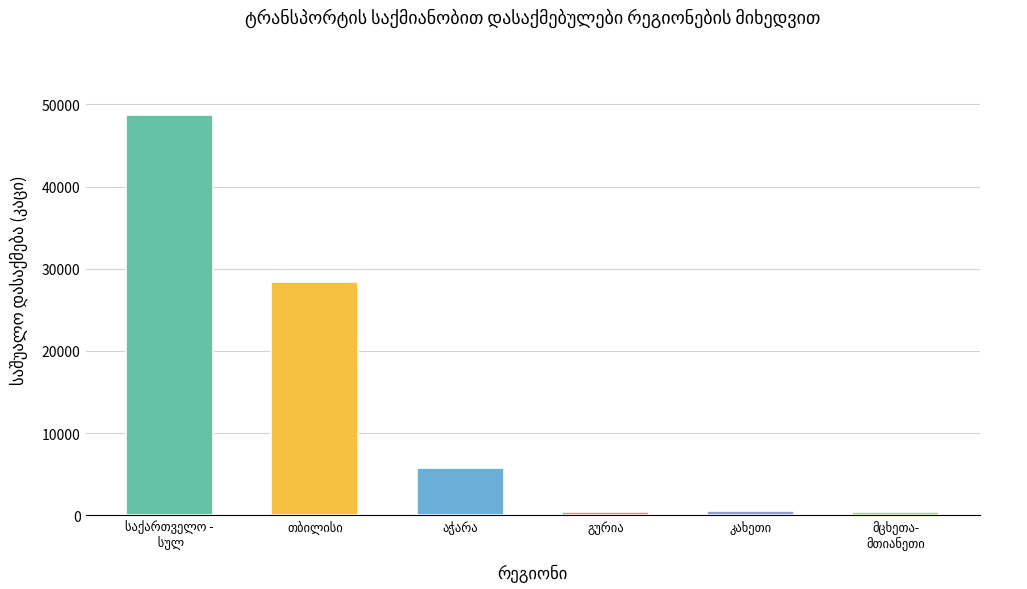

The value of აჭარა at 2017 is 13596. True or false?

False